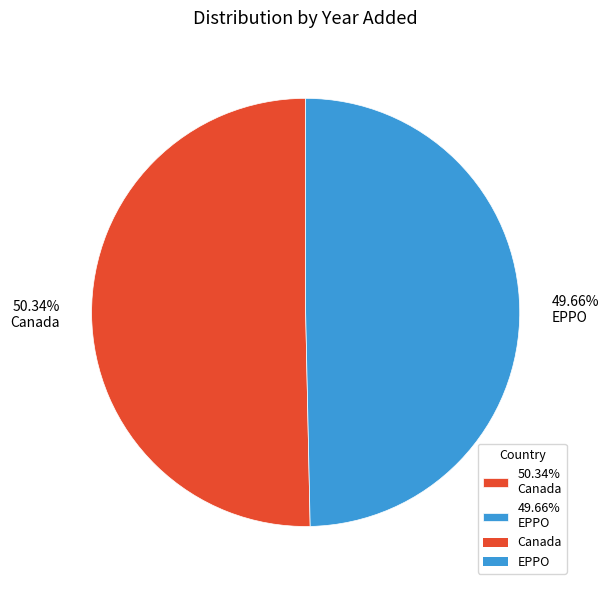

Which category has the biggest portion of the pie?

50.34% Canada